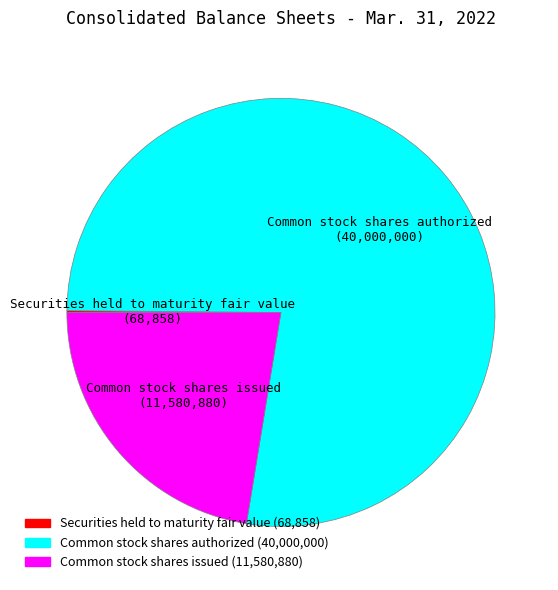

Which slice is the largest?

Common stock shares authorized